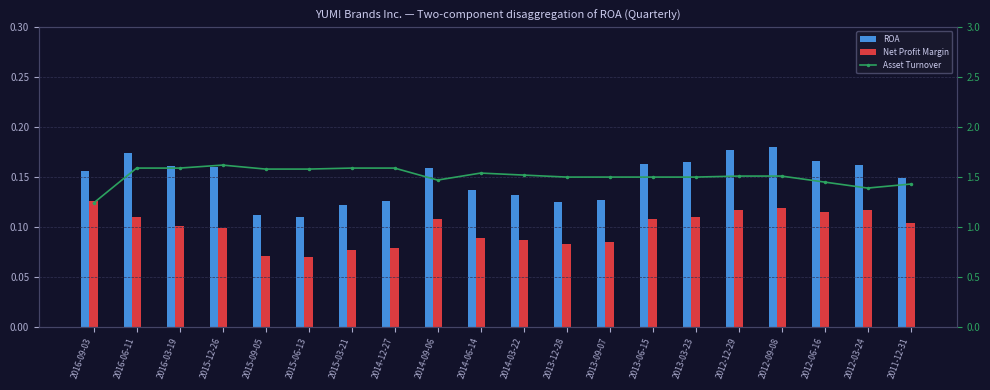

What is the value of the Net Profit Margin bar at the 16th from the left?

0.1